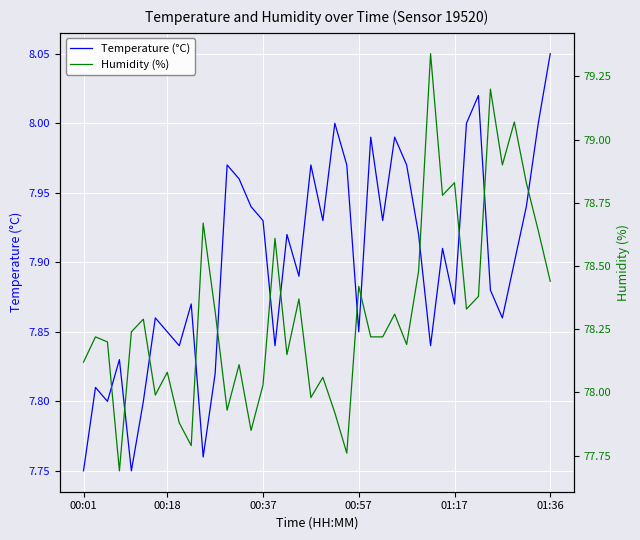

Is this an area chart (filled region under the line)?

No